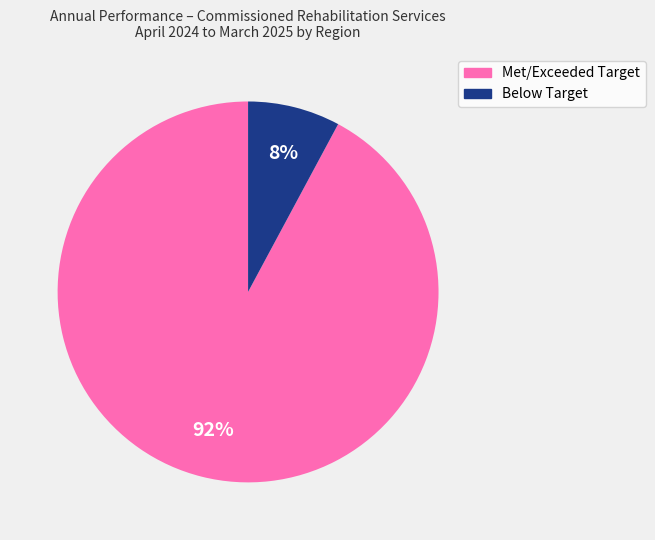

Is there any slice that represents more than half of the pie?

Yes